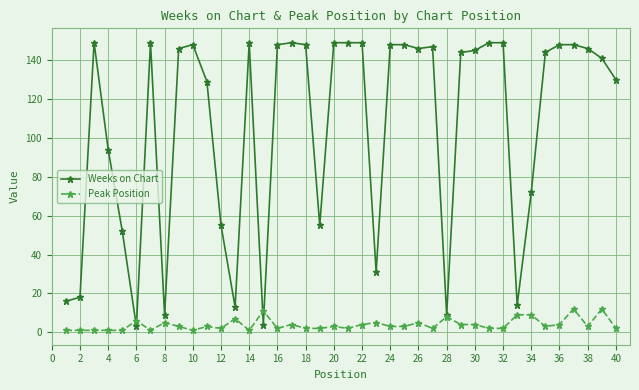

What is the value of the Weeks on Chart point at the 23rd from the left?

31